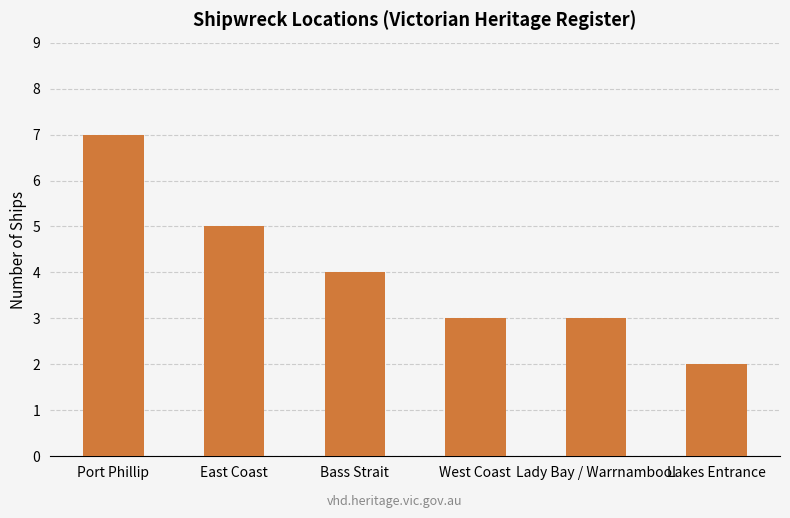

What is the difference between the values at Lady Bay / Warrnambool and Port Phillip?

4